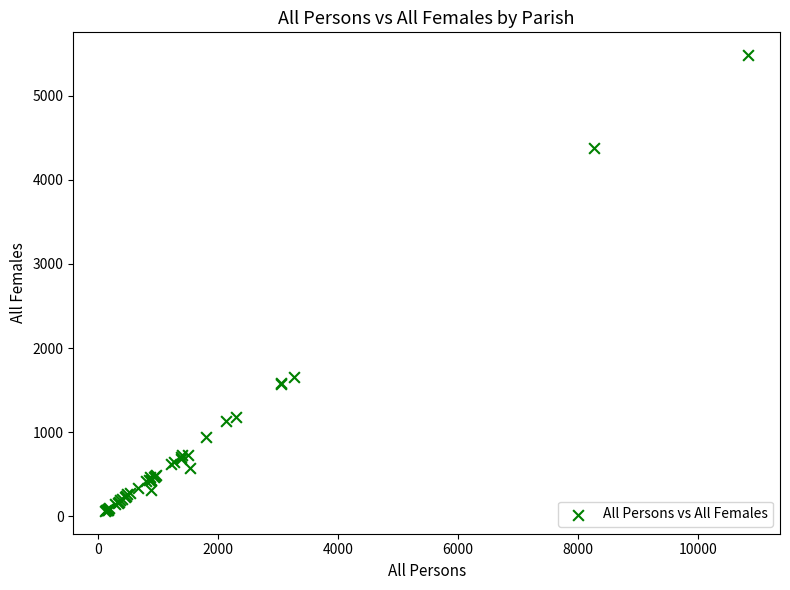

What Y value in the scatter plot is closest to 2773?

1653